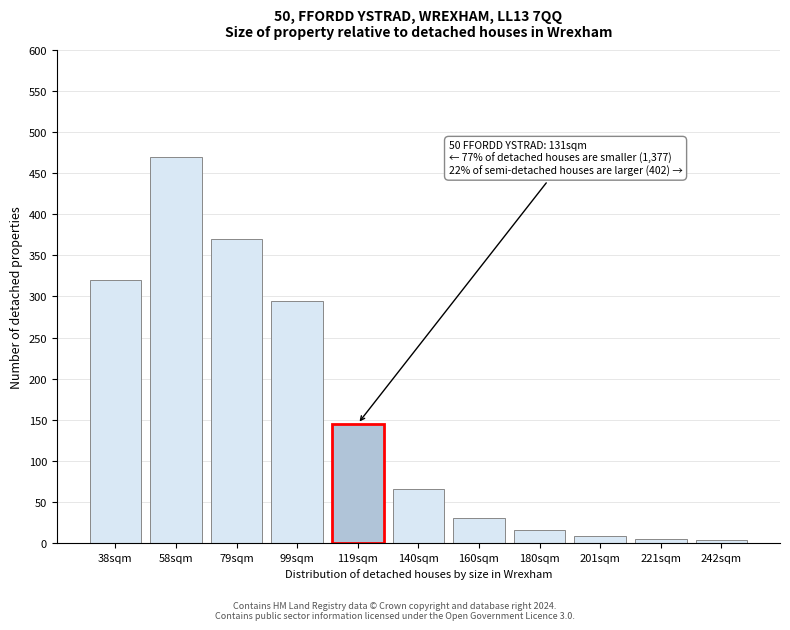

What is the greatest value displayed?

470